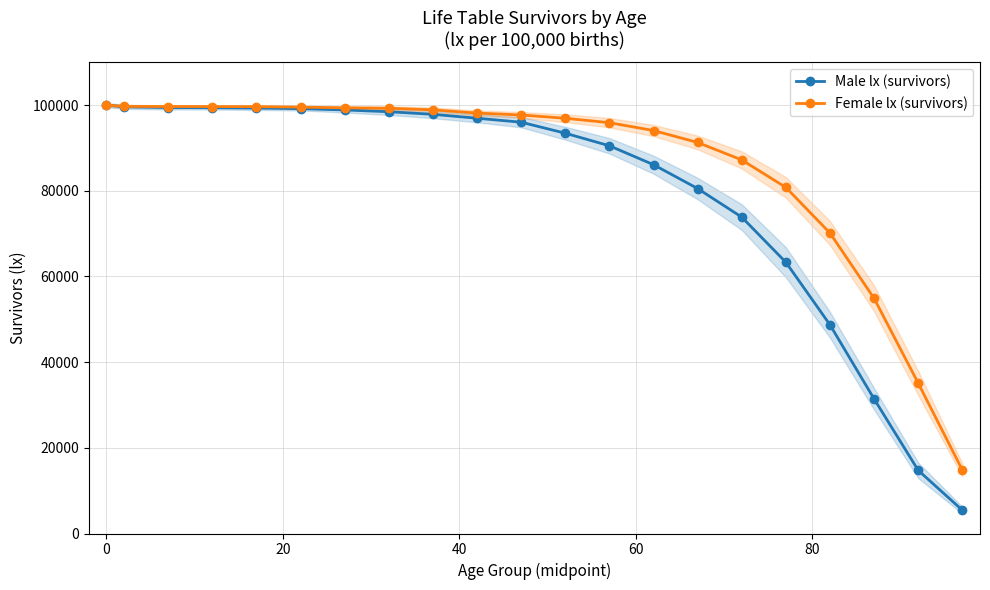

What is the sum of all Male lx (survivors) values?

1673149